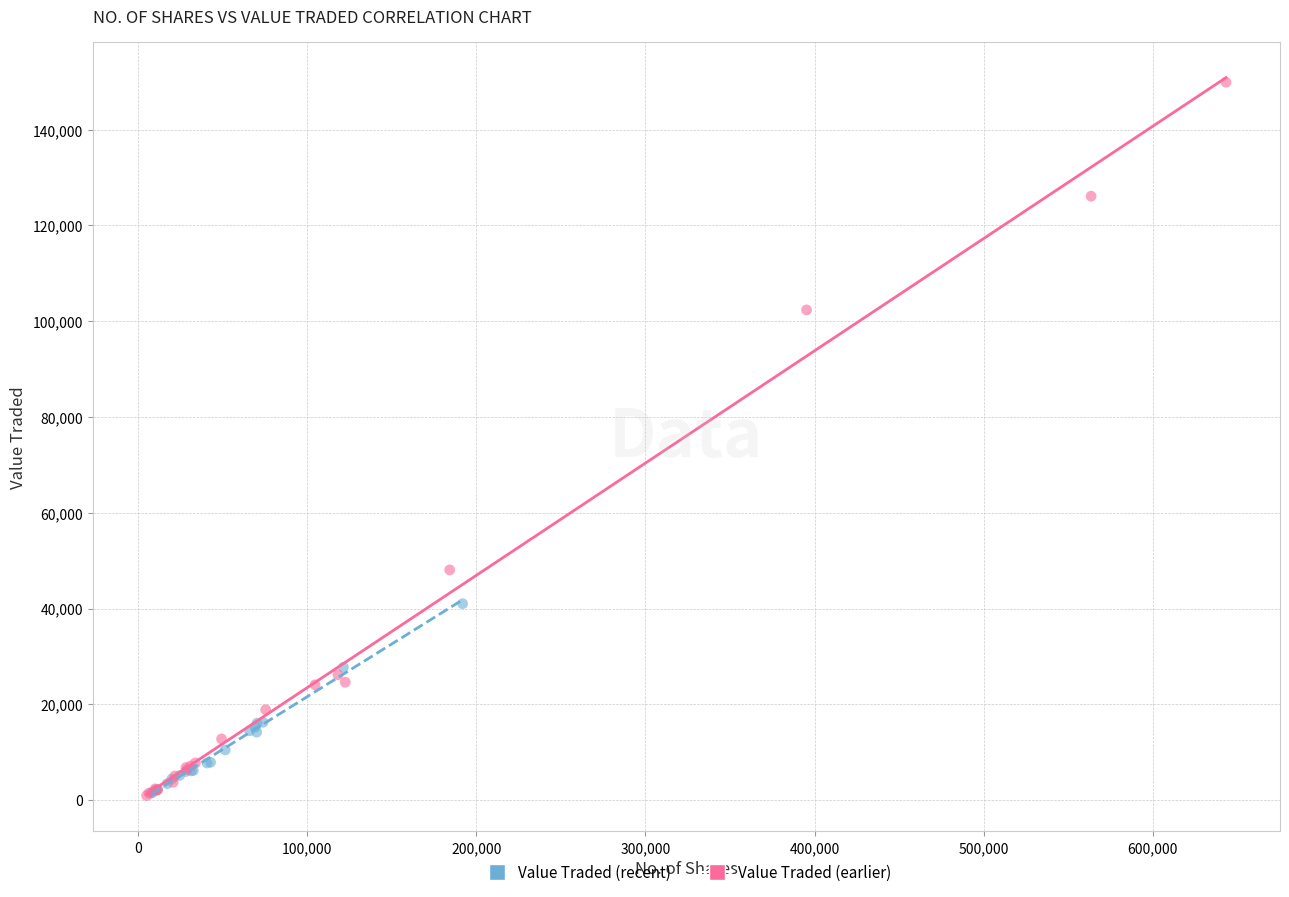

Which series contains the highest Y value?

Value Traded (earlier)